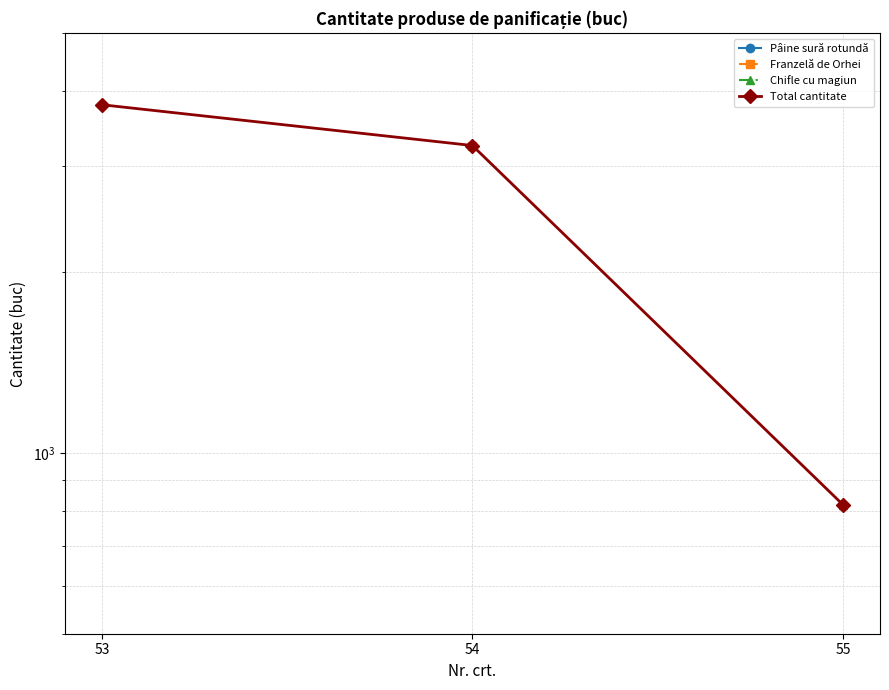

How many lines are shown in the chart?

1